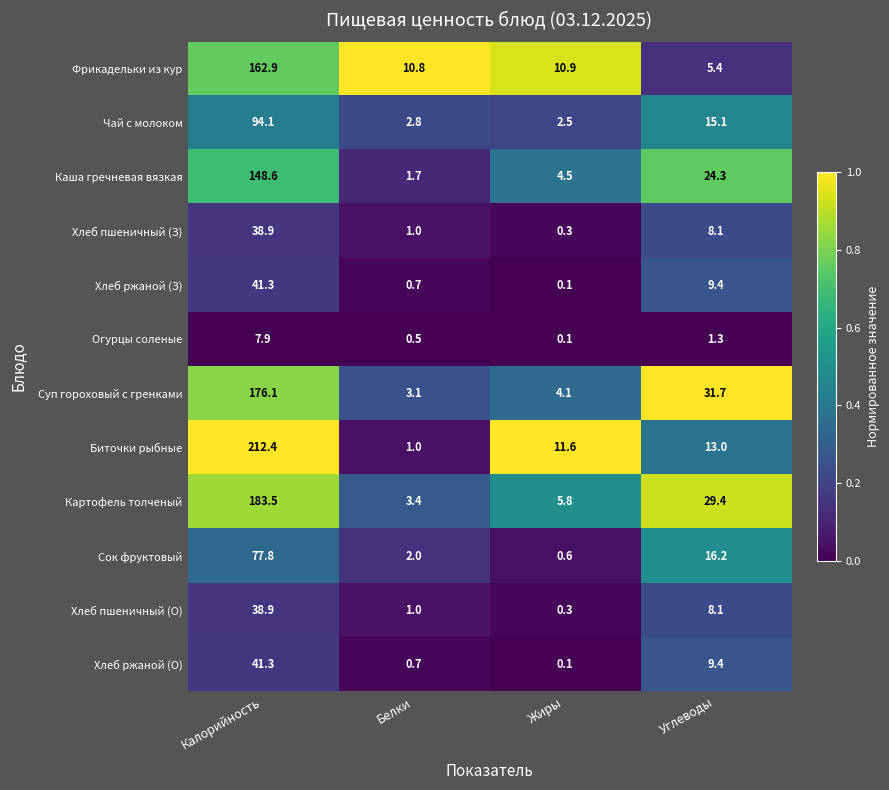

At which label is Хлеб ржаной (О) closest to 20?

Углеводы